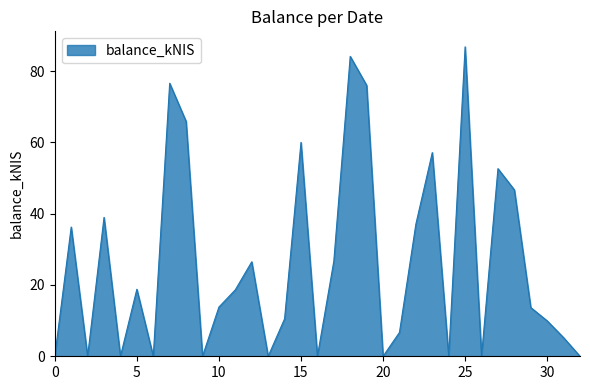

What is the greatest value displayed?

86.8